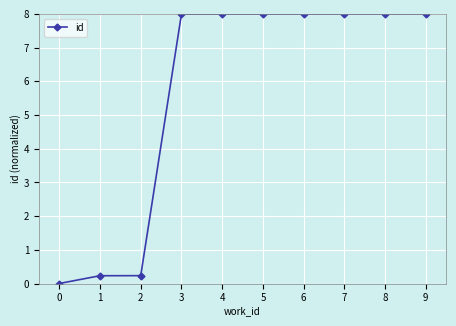

Where does the data first go above 7?

3